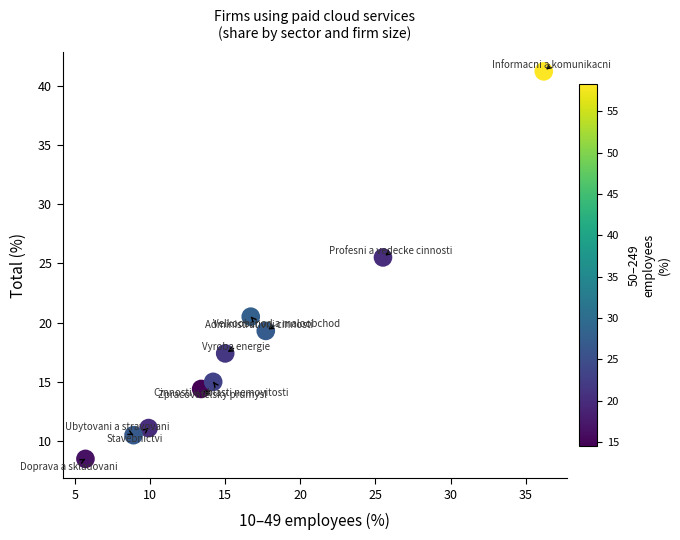

What is the average Y value?

18.3